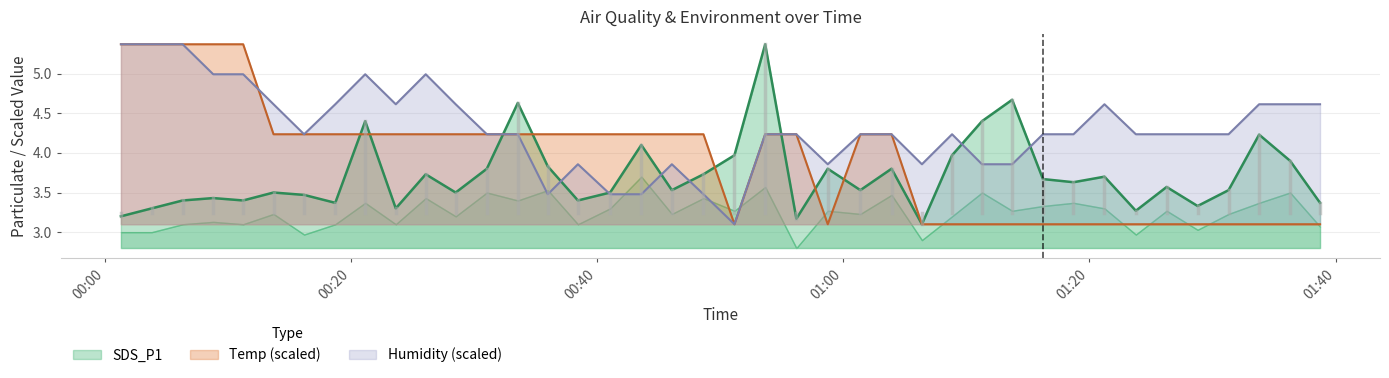

Where is Temp nearest to the value 4?

2023/09/21 00:13:42